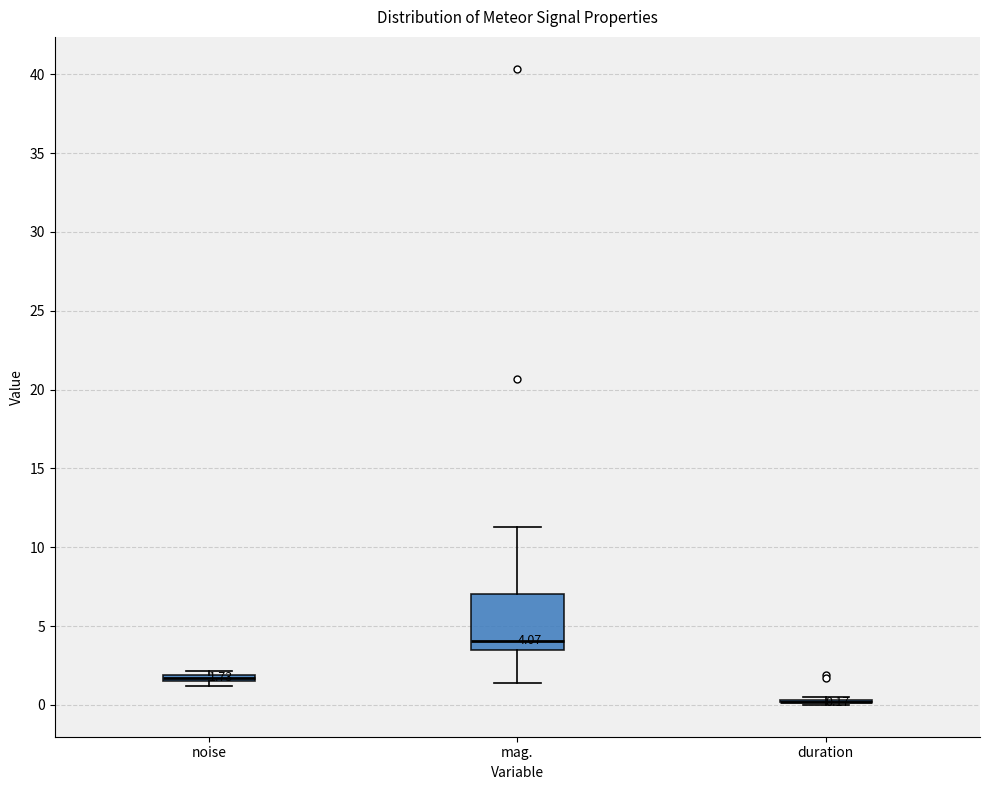

Comparing the boxes themselves (not the whiskers), which one is the tallest?

mag.